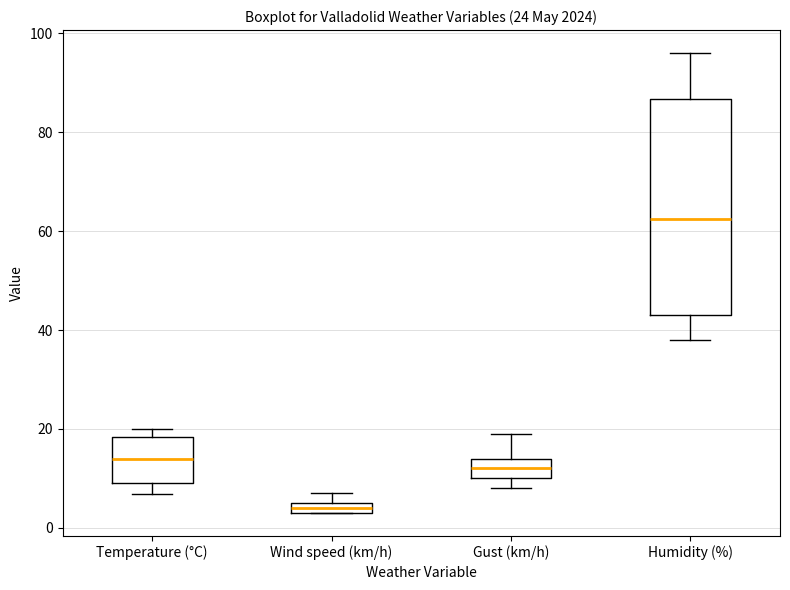

Where is the upper edge of the box for Gust (km/h) on the y-axis? The values are not printed on the chart, so give them approximately, as read against the axis.

14